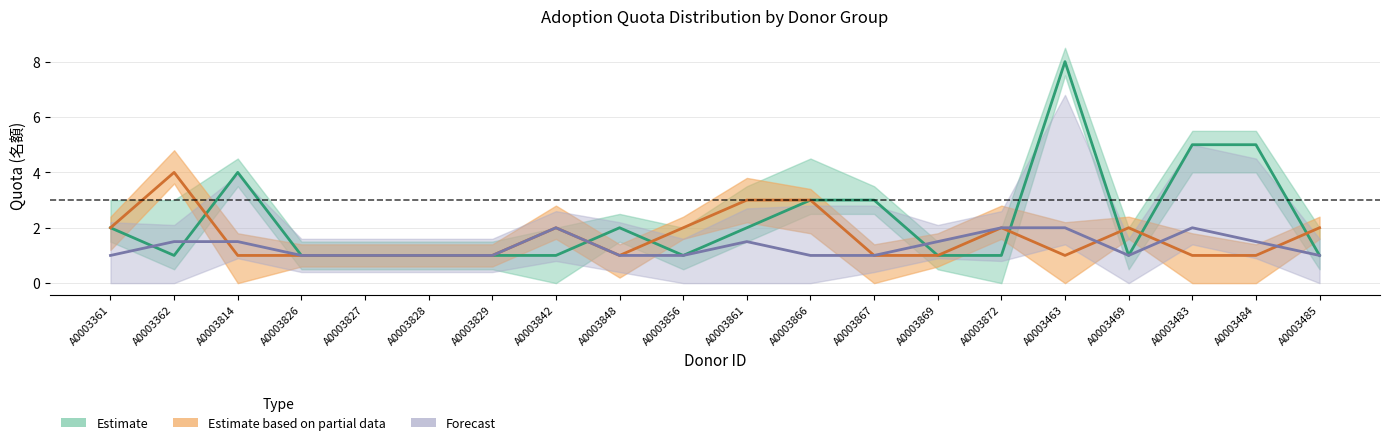

Which series has the largest total across all categories?

quota_col3